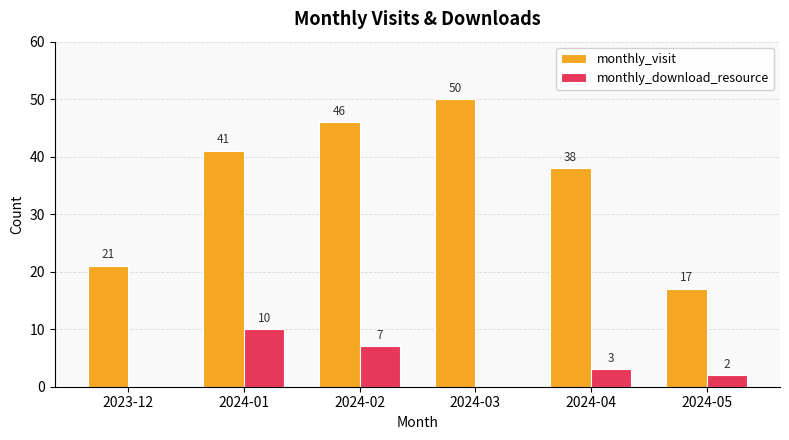

Is the value of monthly_visit at 2024-03 greater than the value of monthly_download_resource at 2024-05?

Yes